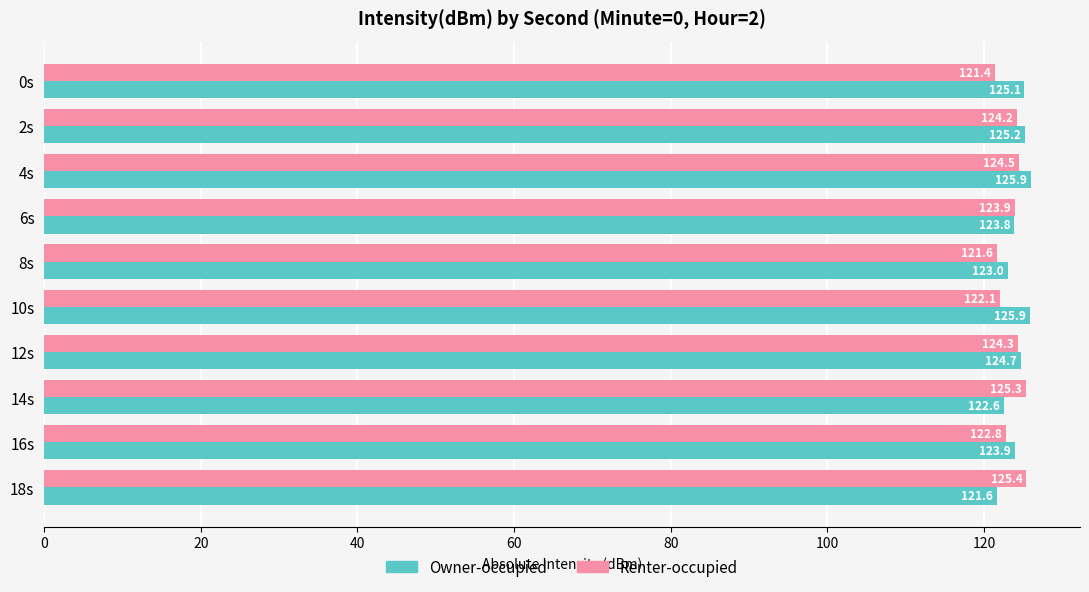

What is the greatest value displayed?

125.9